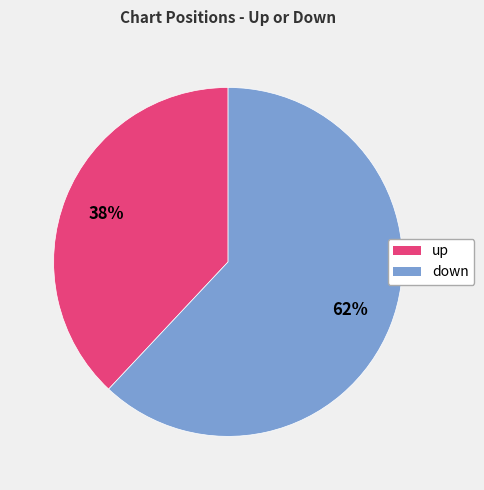

The down slice represents 74% of the pie. True or false?

False